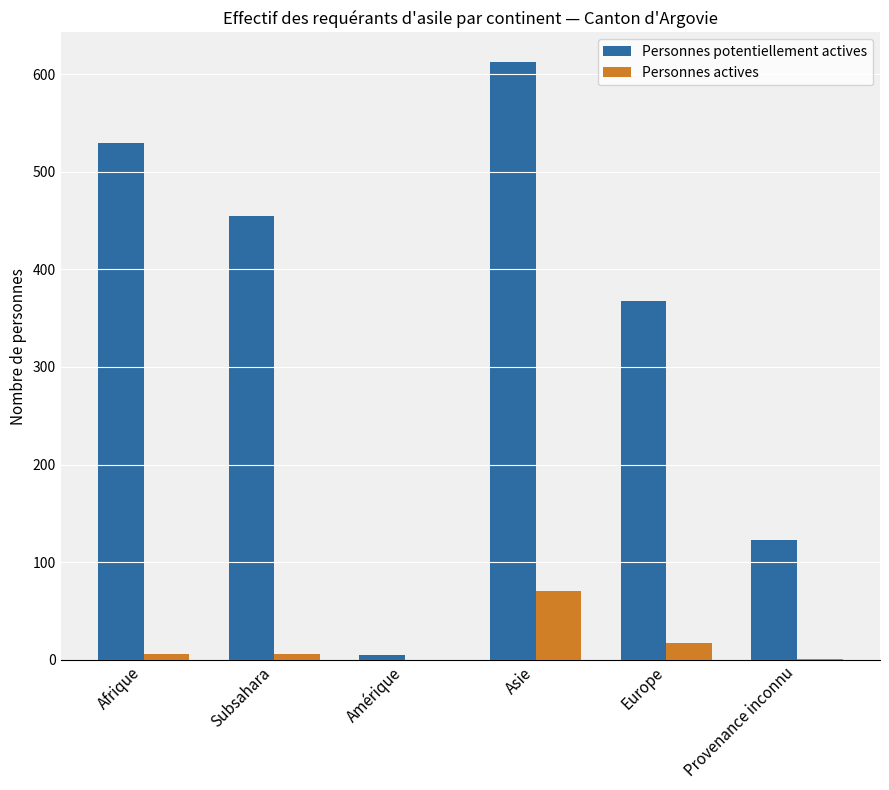

True or false: Personnes actives has a value of 27 at Amérique.

False